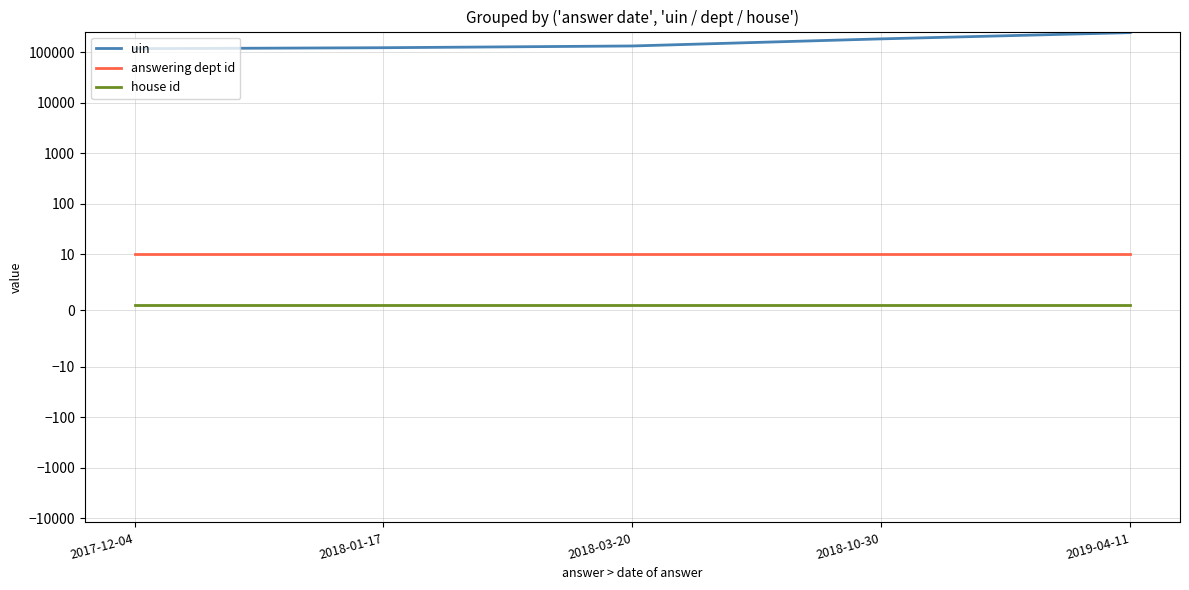

Reading left to right, extract all data points from this chart.

uin: 2017-12-04=116513	2018-01-17=121785	2018-03-20=131884	2018-10-30=182218	2019-04-11=242179
answering dept id: 2017-12-04=10	2018-01-17=10	2018-03-20=10	2018-10-30=10	2019-04-11=10
house id: 2017-12-04=1	2018-01-17=1	2018-03-20=1	2018-10-30=1	2019-04-11=1